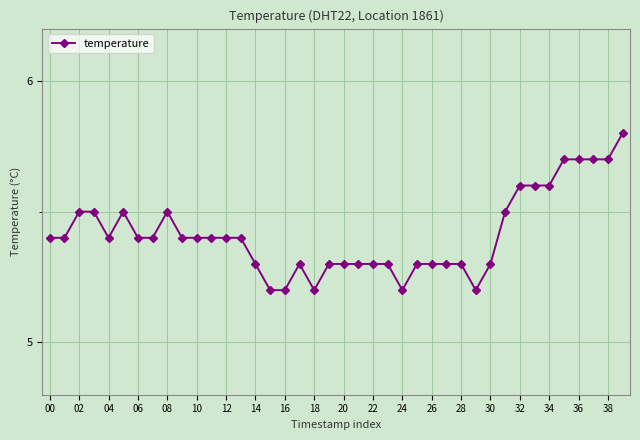

What is the minimum value shown in the chart?

5.2